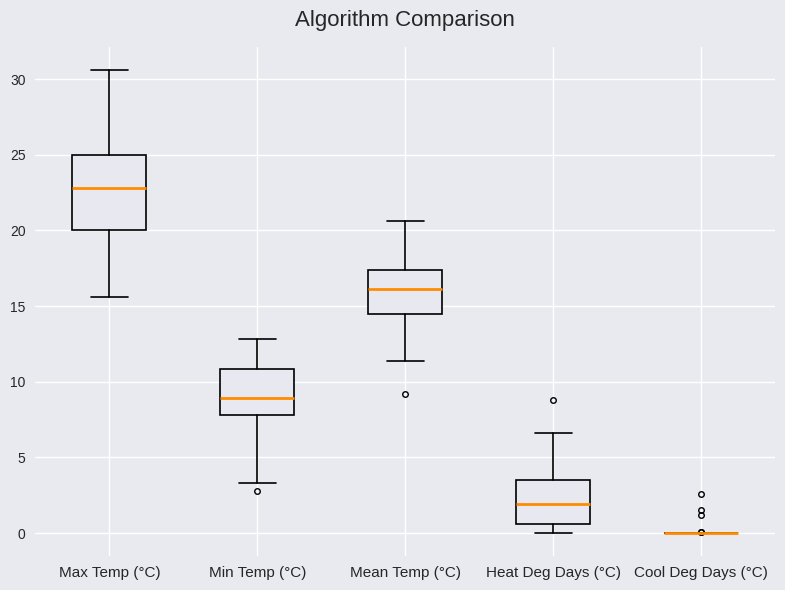

Reading left to right, read every box against the y-axis: the position of its median line, the range the box covers, and the ends of its whiskers. The values are not printed on the chart, so give them approximately, as read against the axis.

Max Temp (°C): median 23.0, box 20.0 to 25.0, whiskers 15.5 to 30.5
Min Temp (°C): median 9.0, box 8.0 to 11.0, whiskers 3.5 to 13.0
Mean Temp (°C): median 16.0, box 14.5 to 17.5, whiskers 11.5 to 20.5
Heat Deg Days (°C): median 2.0, box 0.5 to 3.5, whiskers 0.0 to 6.5
Cool Deg Days (°C): box collapsed to a line at 0.0, whiskers 0.0 to 0.0